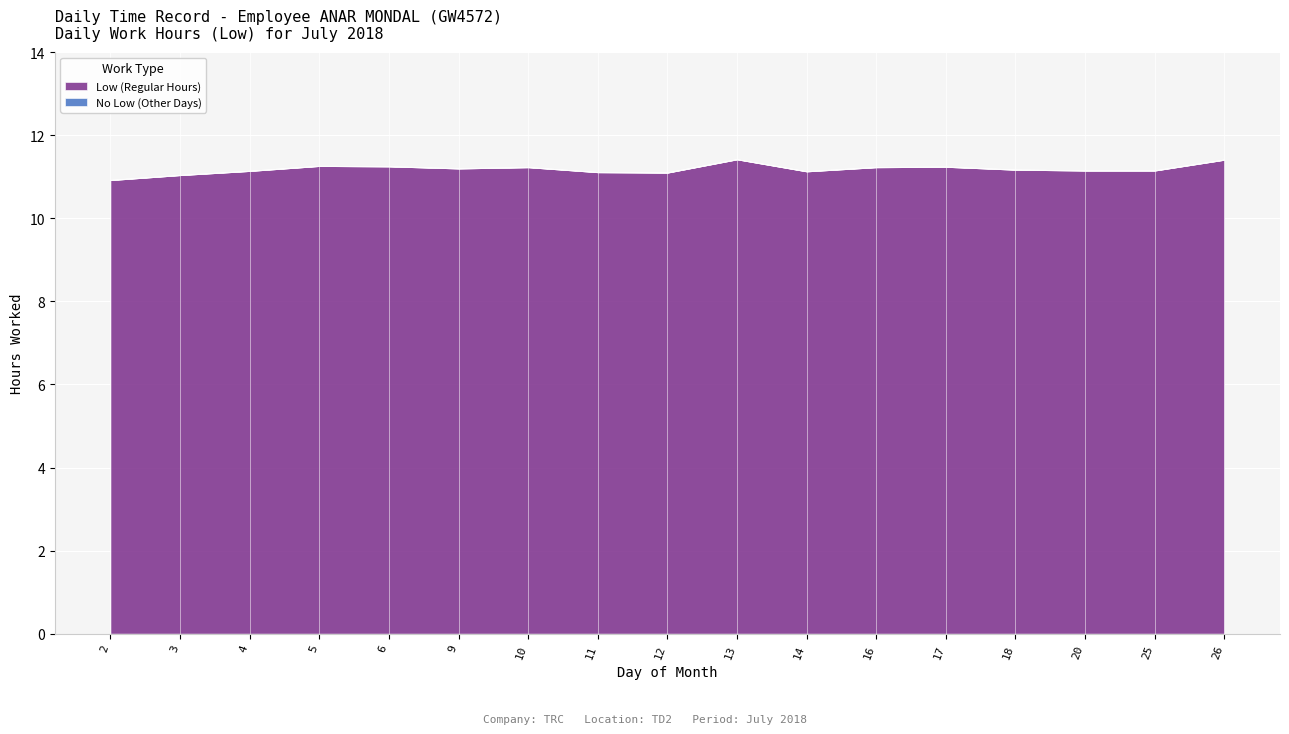

What is the average value?

11.2